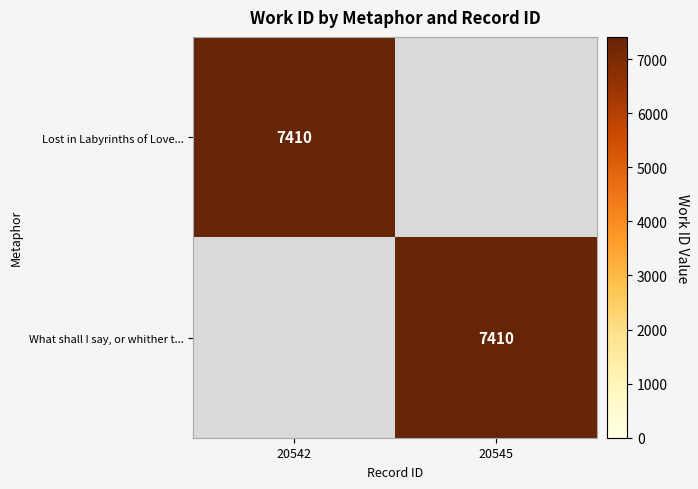

Is it true that Lost in Labyrinths of Love... equals 7410 at 20542?

True